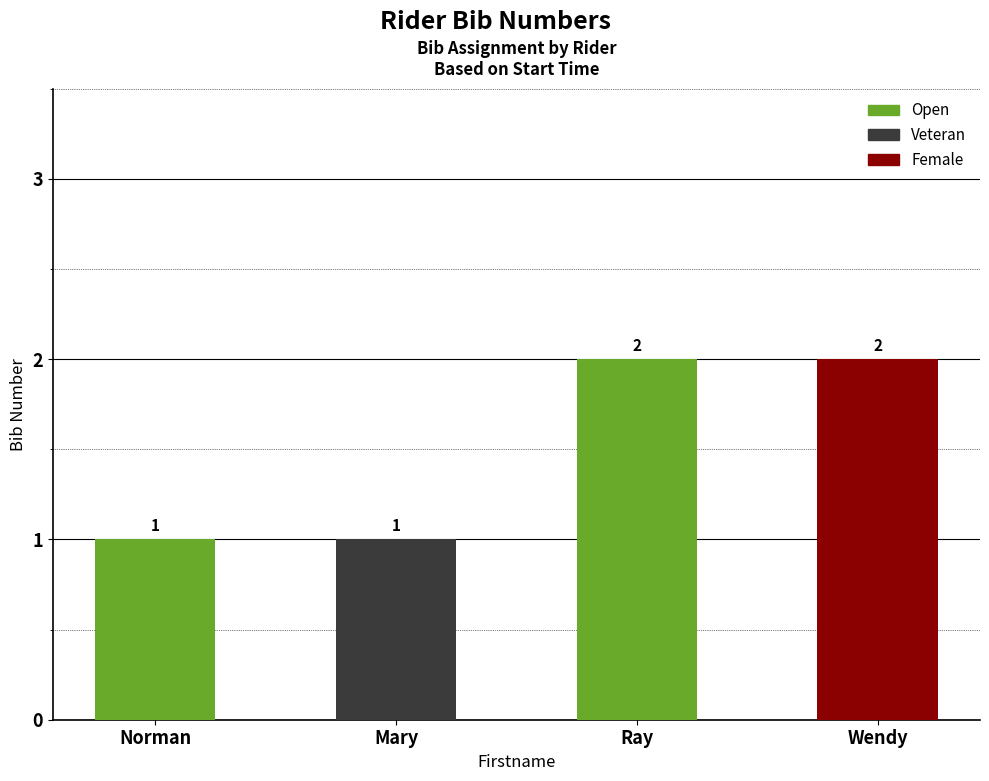

Read the value at Mary.

1